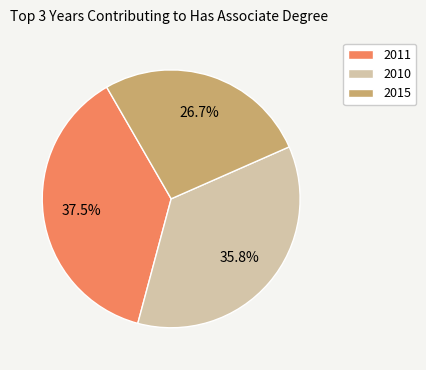

Rank the categories by value from lowest to highest.

2015, 2010, 2011